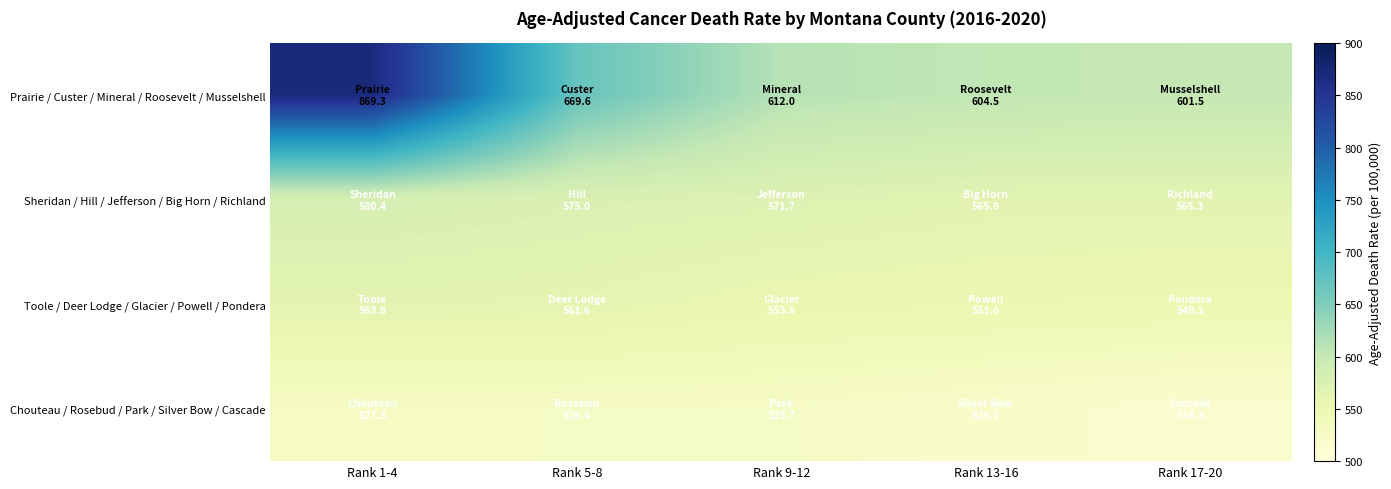

What is the spread (max minus min) of values at Rank 17-20?

87.2